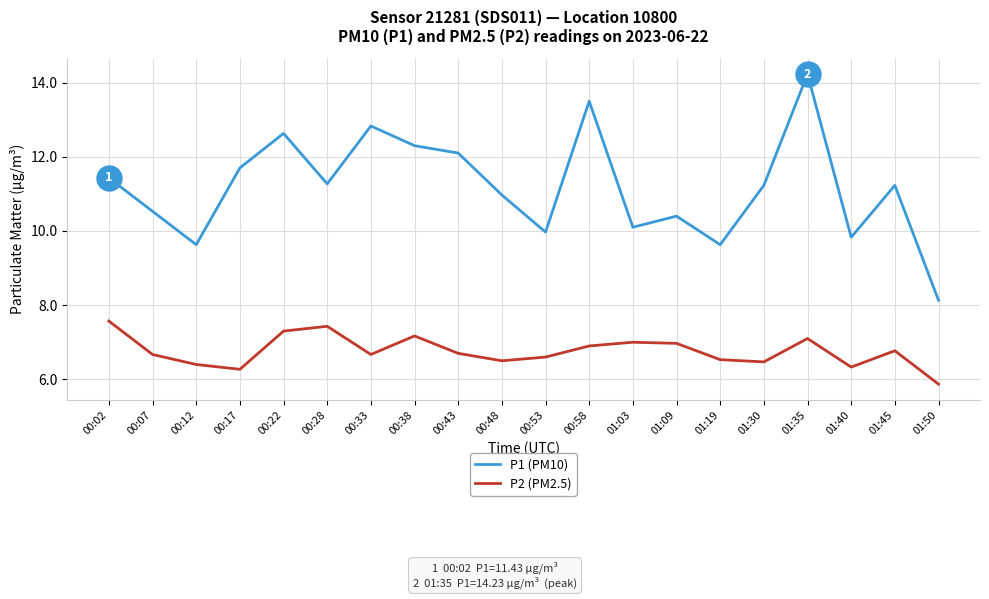

Which category has the highest value in the P1 (PM10) series?

01:35